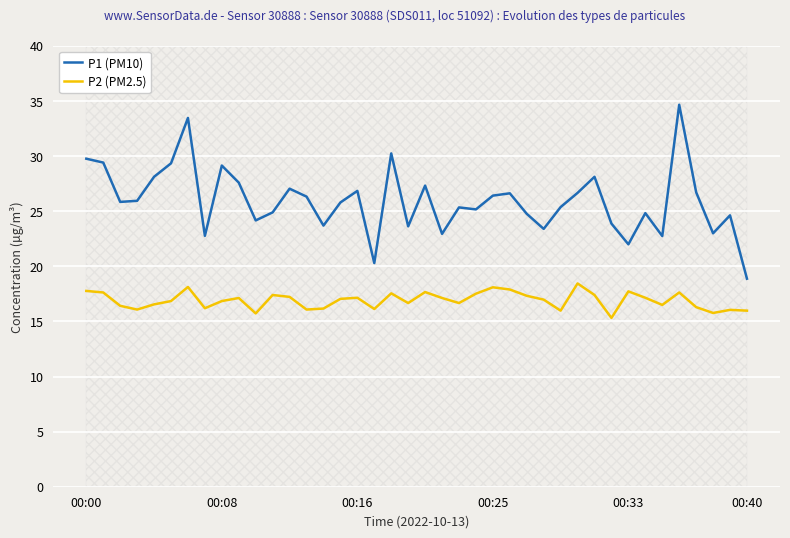

What are all the series names shown in the legend?

P1 (PM10), P2 (PM2.5)